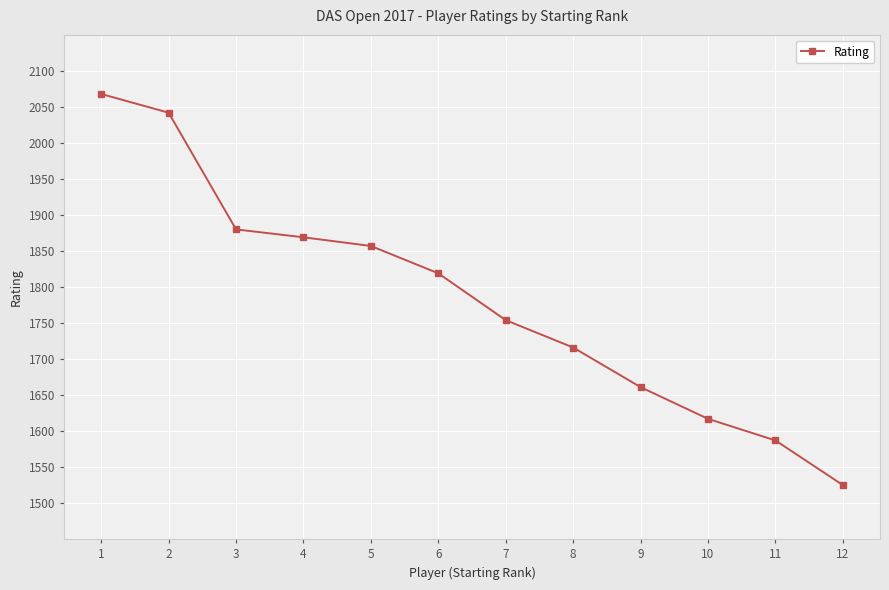

Rank the categories by value from lowest to highest.

12, 11, 10, 9, 8, 7, 6, 5, 4, 3, 2, 1